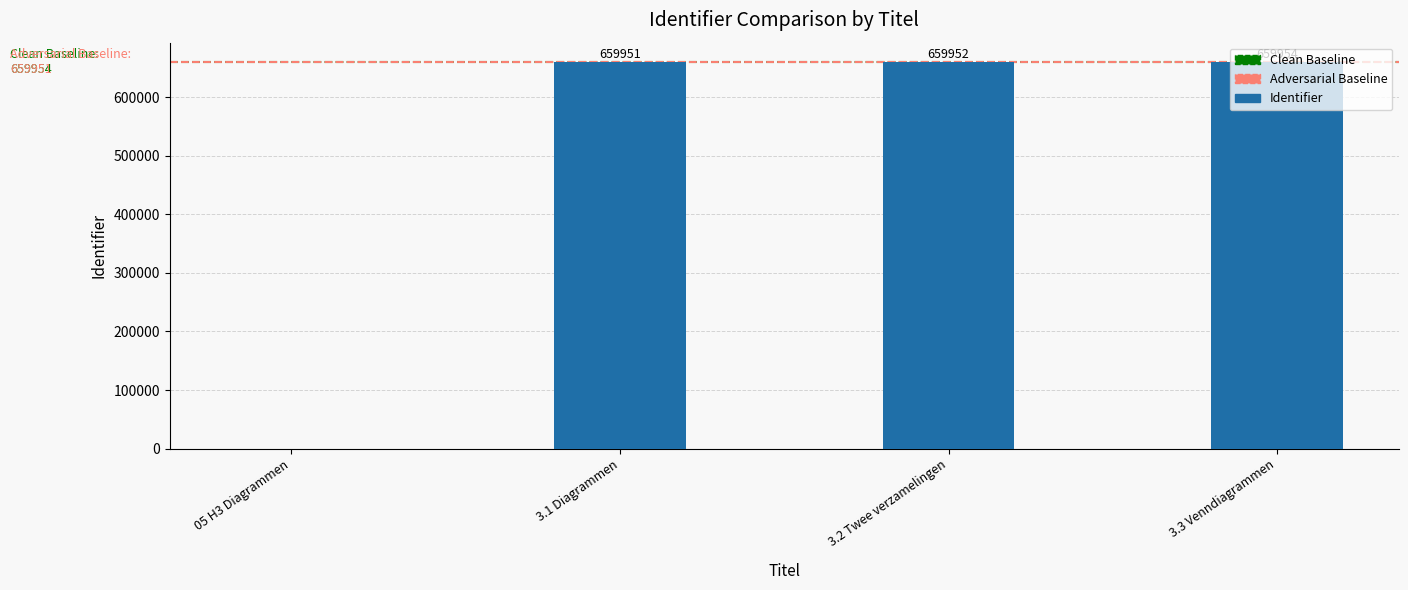

What is the sum of all values?

1979857